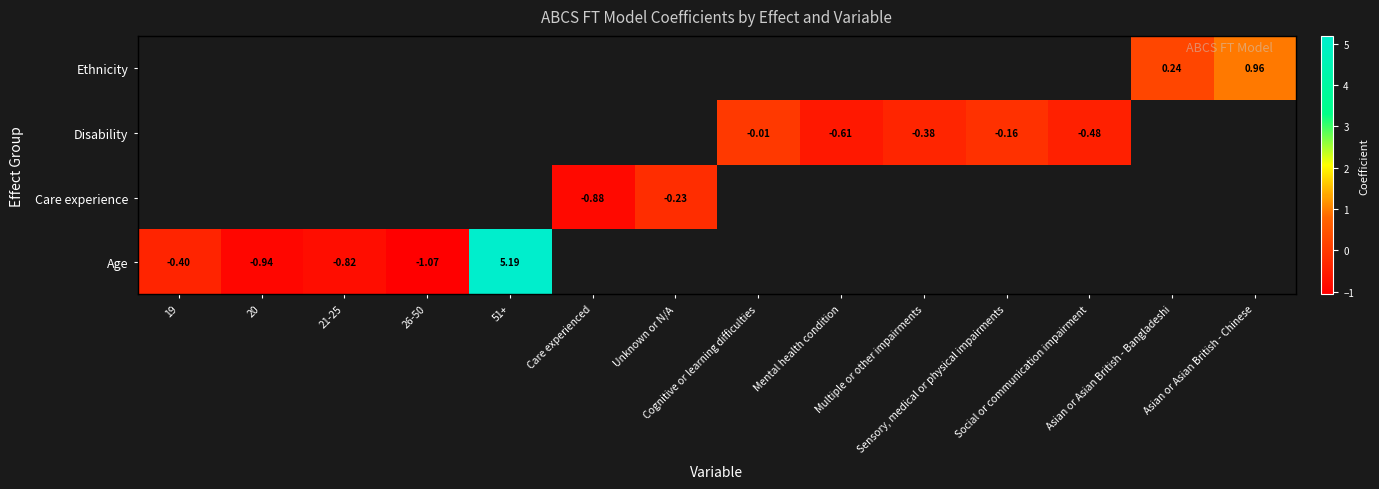

Which label corresponds to the largest value in the chart?

51+